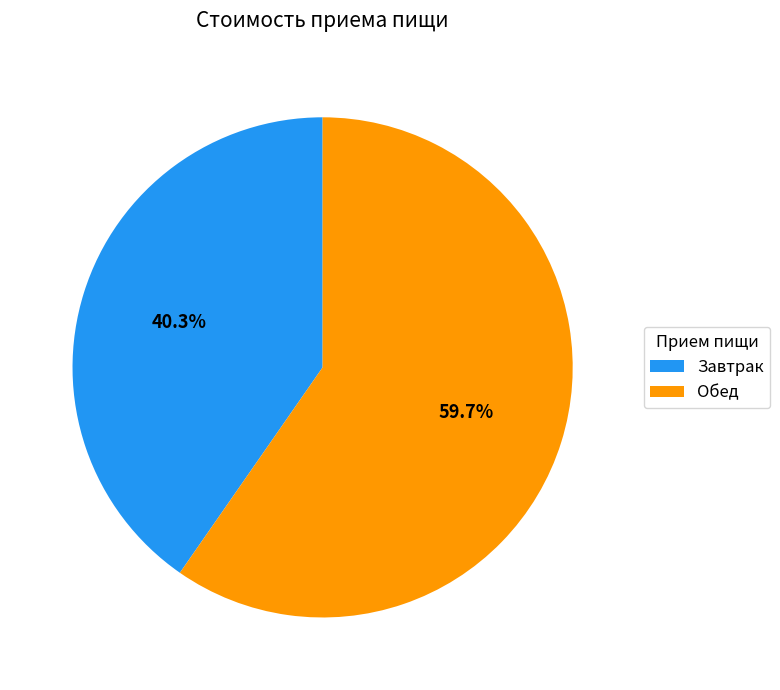

True or false: Завтрак accounts for 27% of the total.

False